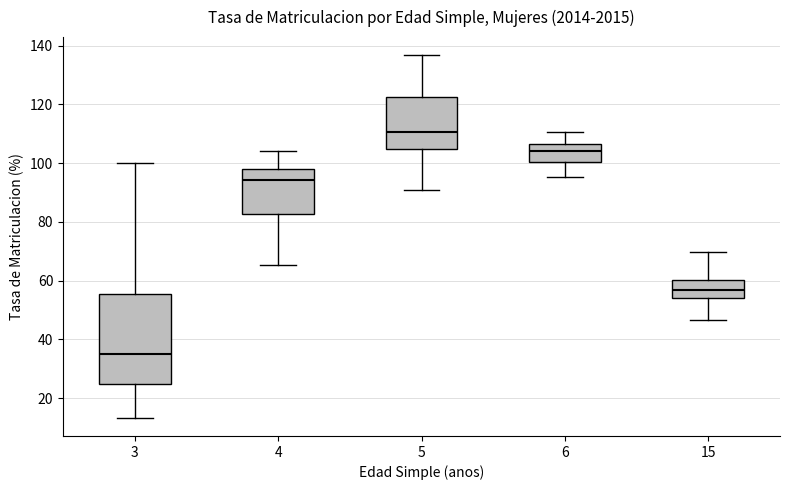

Reading left to right, transcribe this box plot: for each box, give where its median line is, the range the box spans, and where its two whiskers end, as read against the y-axis. The values are not printed on the chart, so give them approximately, as read against the axis.

3: median 36, box 24 to 56, whiskers 14 to 100
4: median 94, box 82 to 98, whiskers 66 to 104
5: median 110, box 104 to 122, whiskers 90 to 136
6: median 104, box 100 to 106, whiskers 96 to 110
15: median 56, box 54 to 60, whiskers 46 to 70